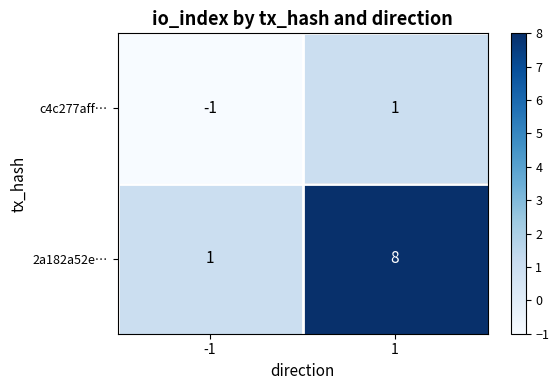

Which series changed the most between -1 and 1?

2a182a52e…